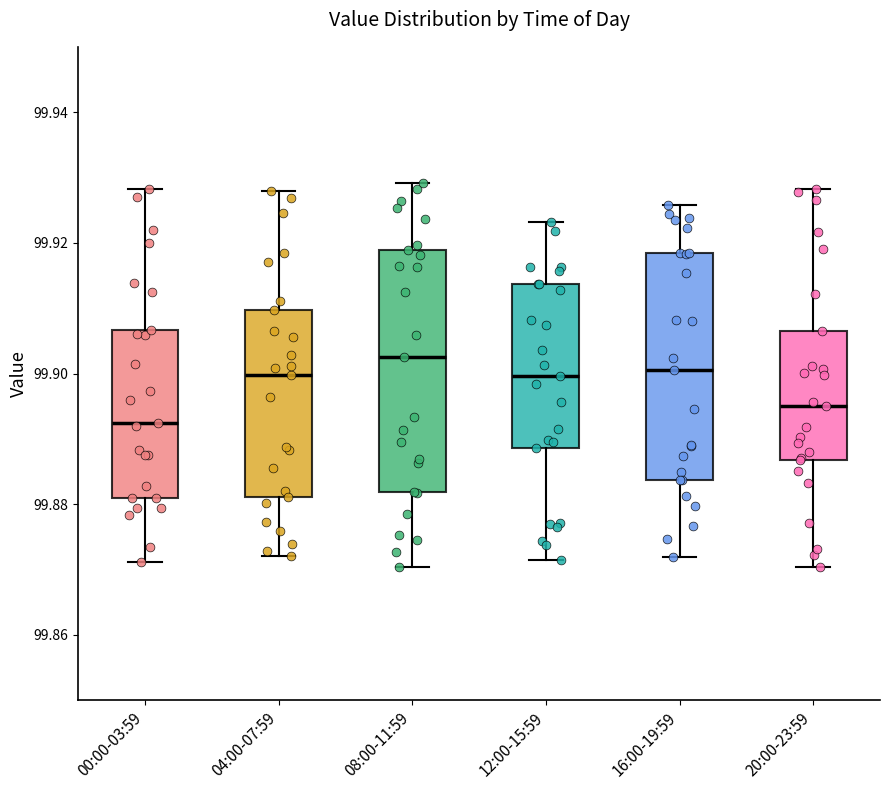

Reading left to right, transcribe this box plot: for each box, give where its median line is, the range the box spans, and where its two whiskers end, as read against the y-axis. The values are not printed on the chart, so give them approximately, as read against the axis.

00:00-03:59: median 99.892, box 99.882 to 99.906, whiskers 99.872 to 99.928
04:00-07:59: median 99.900, box 99.882 to 99.910, whiskers 99.872 to 99.928
08:00-11:59: median 99.902, box 99.882 to 99.918, whiskers 99.870 to 99.930
12:00-15:59: median 99.900, box 99.888 to 99.914, whiskers 99.872 to 99.924
16:00-19:59: median 99.900, box 99.884 to 99.918, whiskers 99.872 to 99.926
20:00-23:59: median 99.896, box 99.886 to 99.906, whiskers 99.870 to 99.928